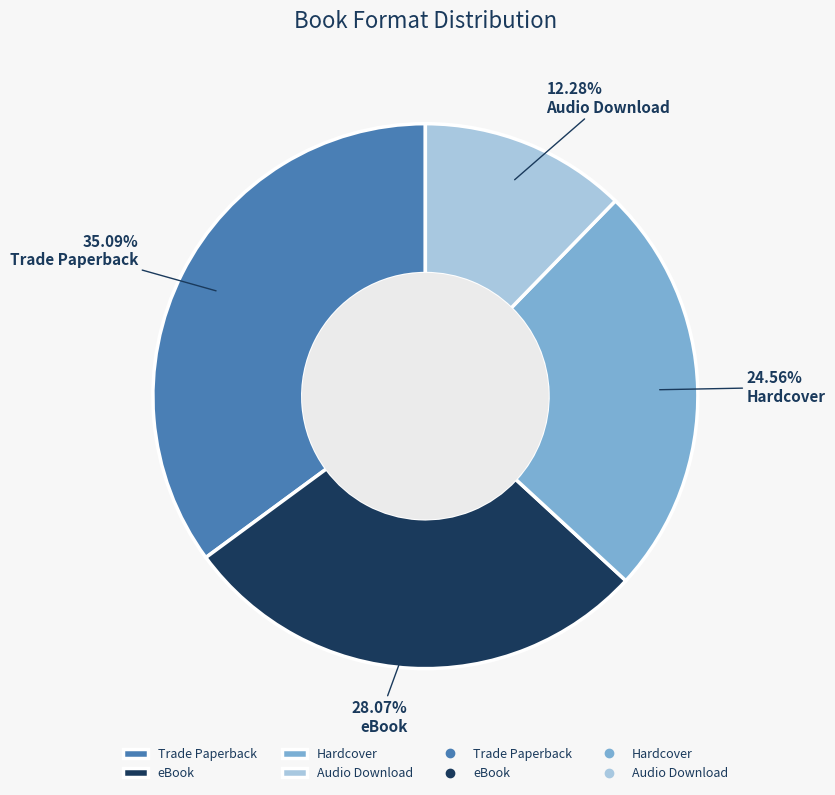

What is the ratio of the value at eBook to the value at Audio Download?

2.3